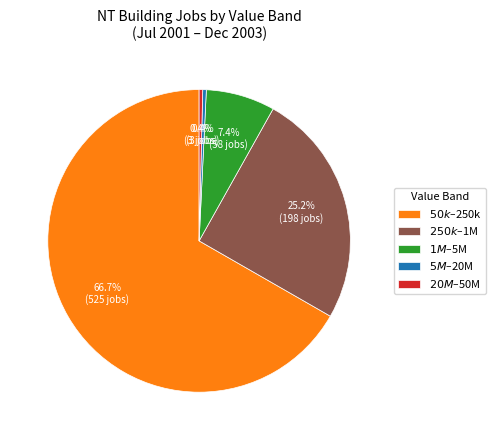

Does any single category account for the majority?

Yes